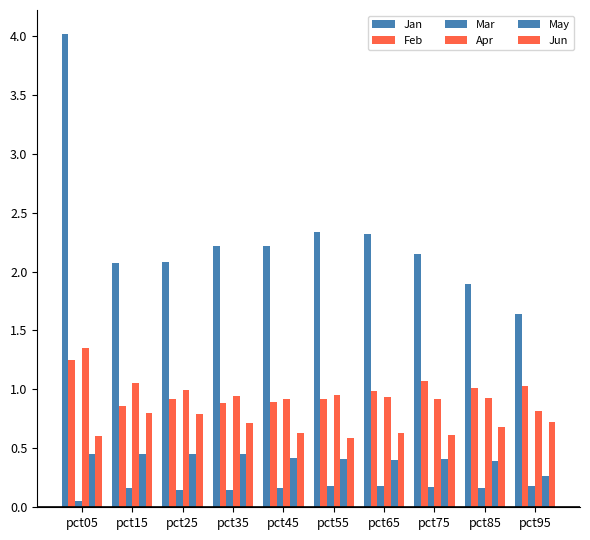

Which series has the largest total across all categories?

Jan